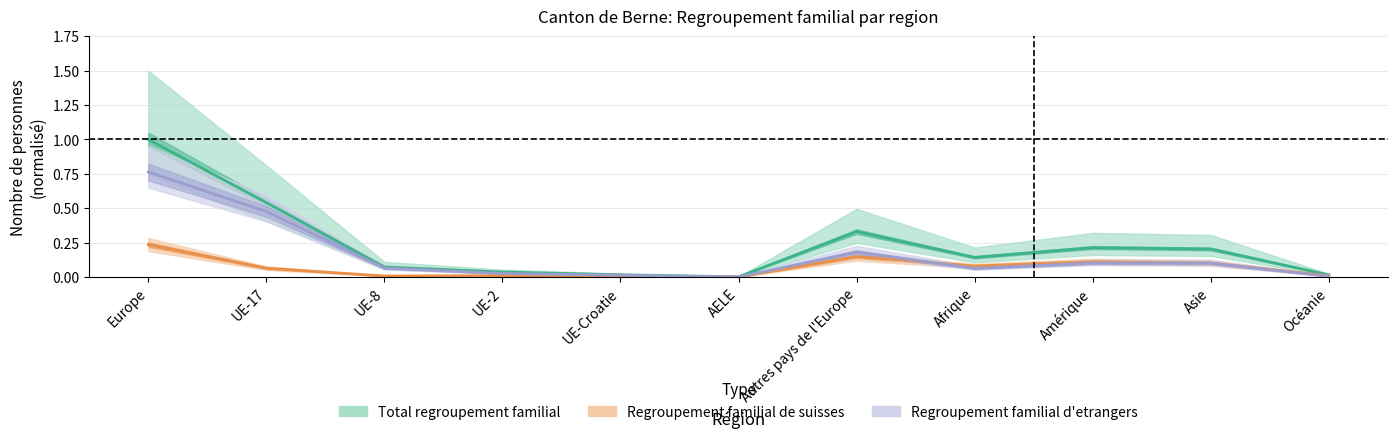

Is it true that Regroupement familial de suisses equals 0.2 at Amérique?

False